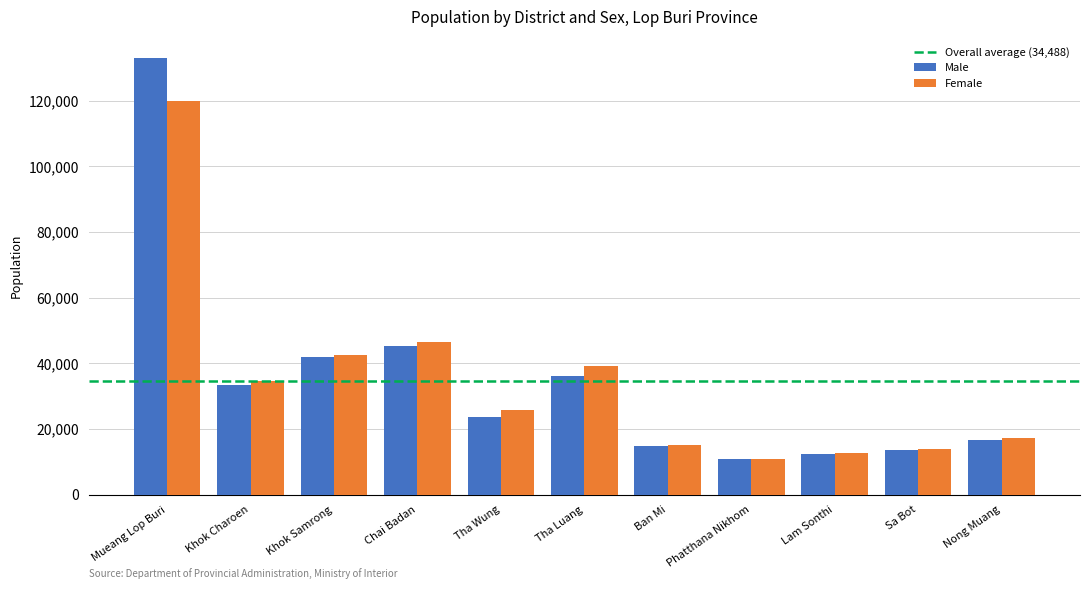

Is the value of Male at Sa Bot greater than the value of Female at Mueang Lop Buri?

No